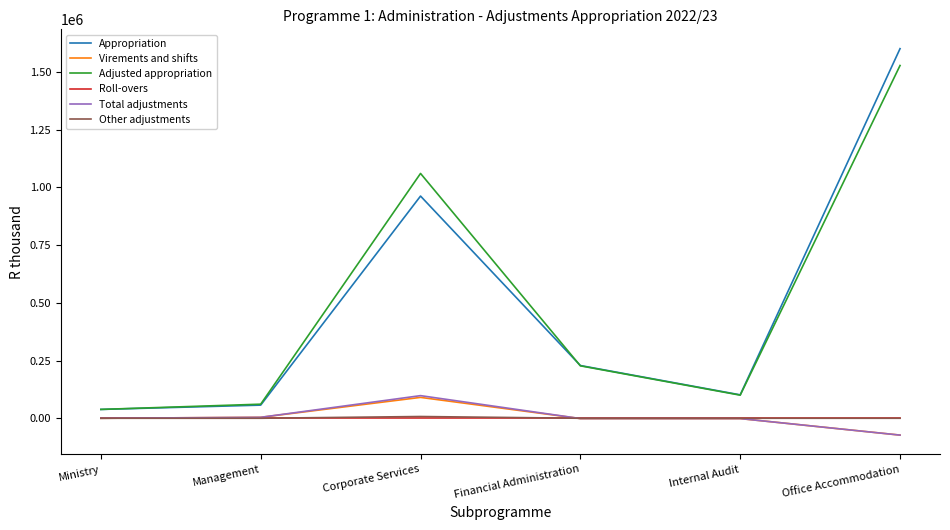

What is the spread (max minus min) of values at Office Accommodation?

1674126